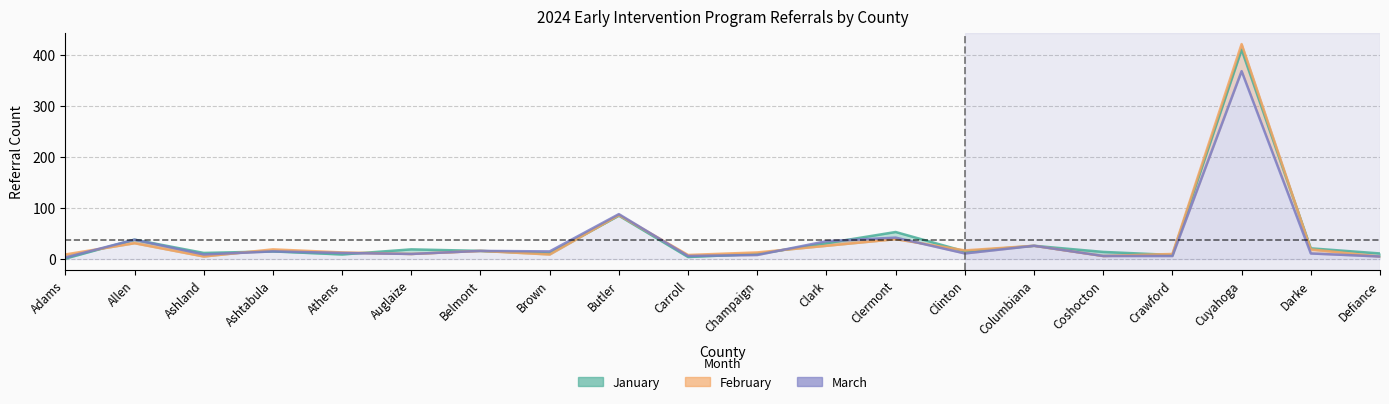

At how many categories does at least one series exceed 42?

3